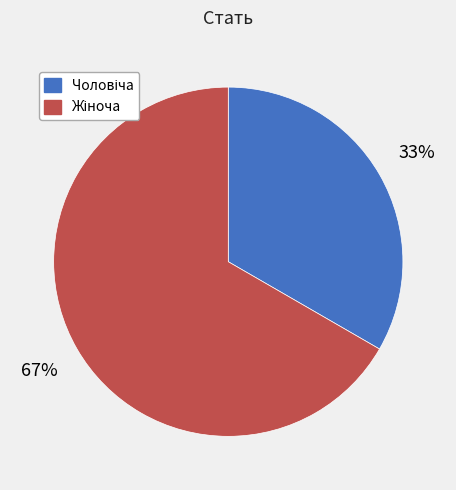

To the nearest percent, what is the average slice percentage?

50%